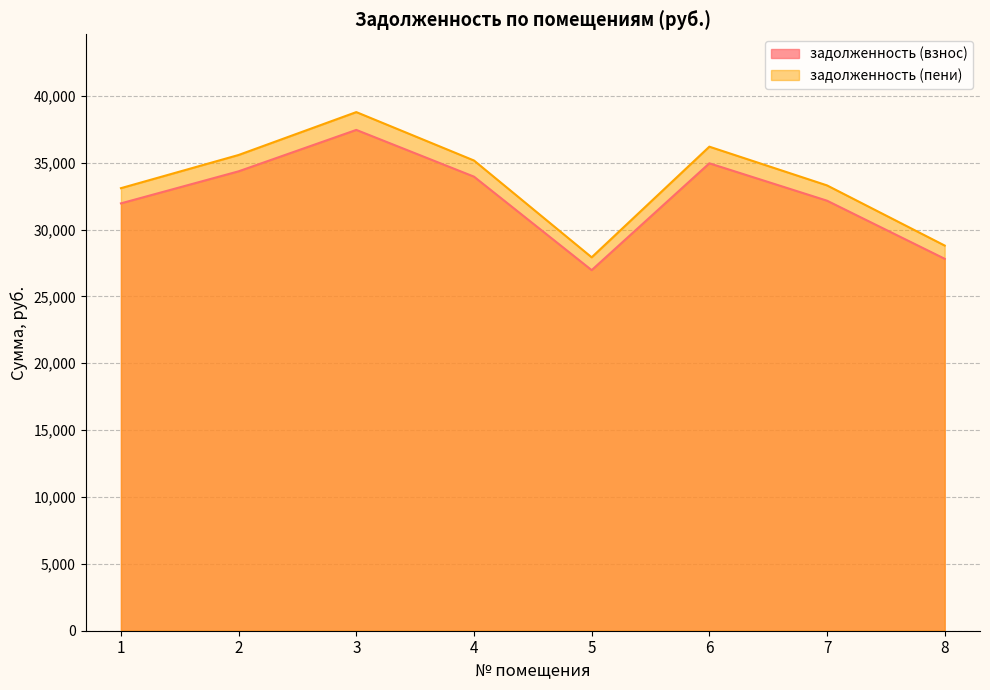

Which series has the largest range (max minus min)?

задолженность (пени)